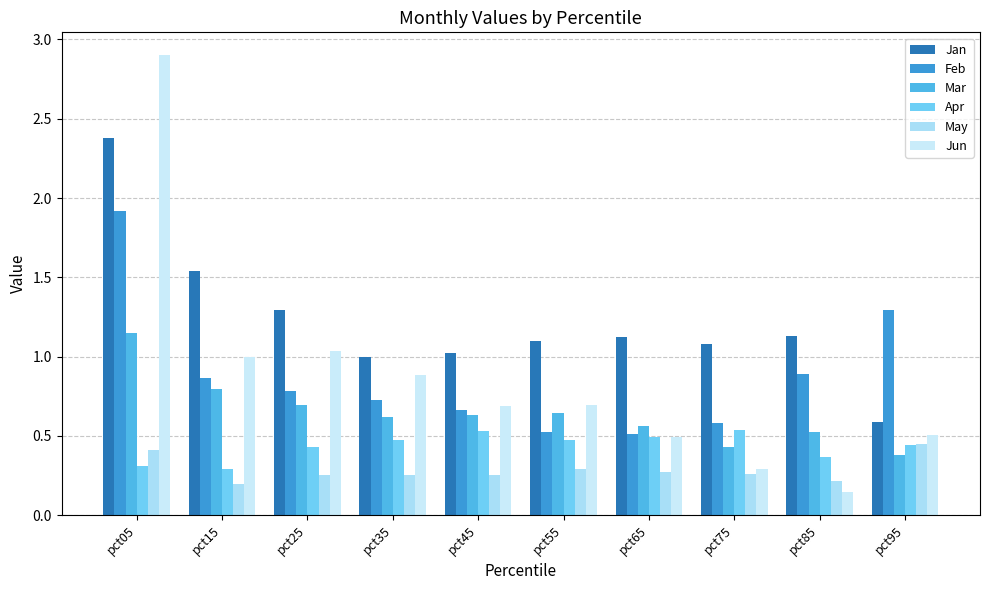

Reading right to left, transcribe all the data shown in this chart.

Jan: pct95=0.6	pct85=1.1	pct75=1.1	pct65=1.1	pct55=1.1	pct45=1.0	pct35=1.0	pct25=1.3	pct15=1.5	pct05=2.4
Feb: pct95=1.3	pct85=0.9	pct75=0.6	pct65=0.5	pct55=0.5	pct45=0.7	pct35=0.7	pct25=0.8	pct15=0.9	pct05=1.9
Mar: pct95=0.4	pct85=0.5	pct75=0.4	pct65=0.6	pct55=0.6	pct45=0.6	pct35=0.6	pct25=0.7	pct15=0.8	pct05=1.1
Apr: pct95=0.4	pct85=0.4	pct75=0.5	pct65=0.5	pct55=0.5	pct45=0.5	pct35=0.5	pct25=0.4	pct15=0.3	pct05=0.3
May: pct95=0.5	pct85=0.2	pct75=0.3	pct65=0.3	pct55=0.3	pct45=0.3	pct35=0.3	pct25=0.3	pct15=0.2	pct05=0.4
Jun: pct95=0.5	pct85=0.1	pct75=0.3	pct65=0.5	pct55=0.7	pct45=0.7	pct35=0.9	pct25=1.0	pct15=1.0	pct05=2.9